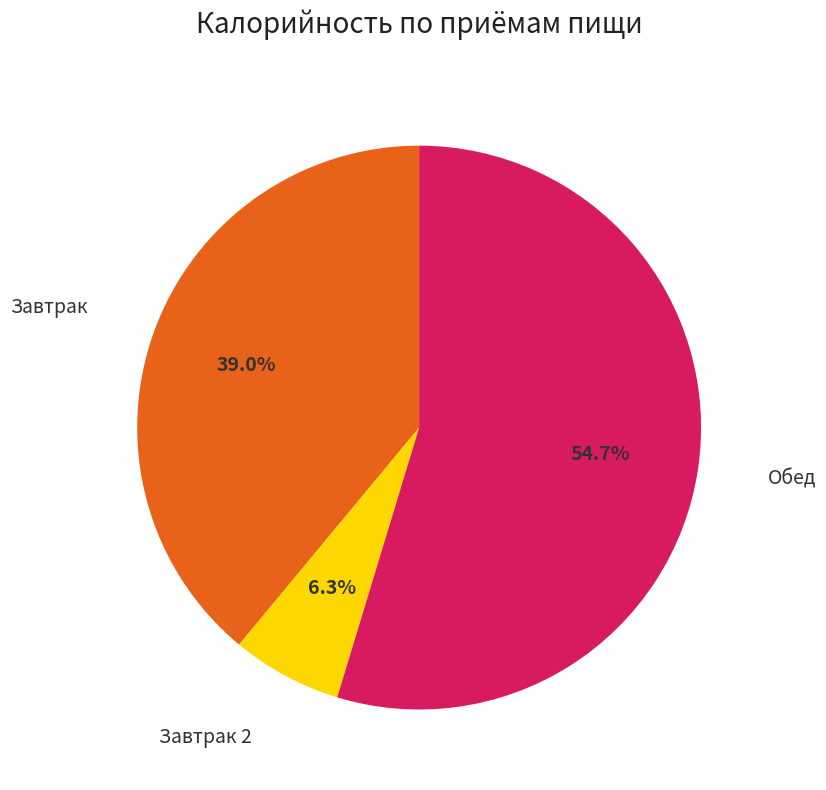

Count the number of slices in the pie.

3